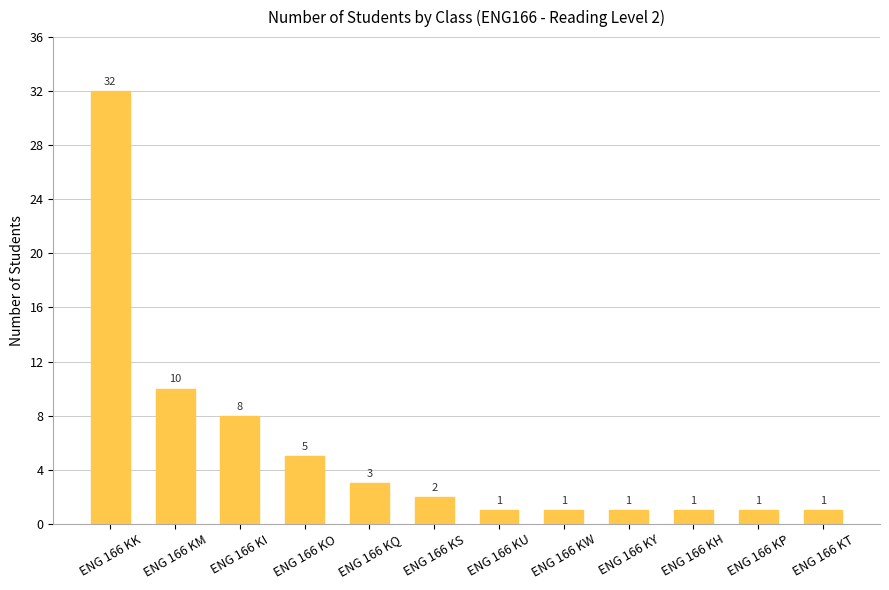

The value at ENG 166 KK is 51. True or false?

False